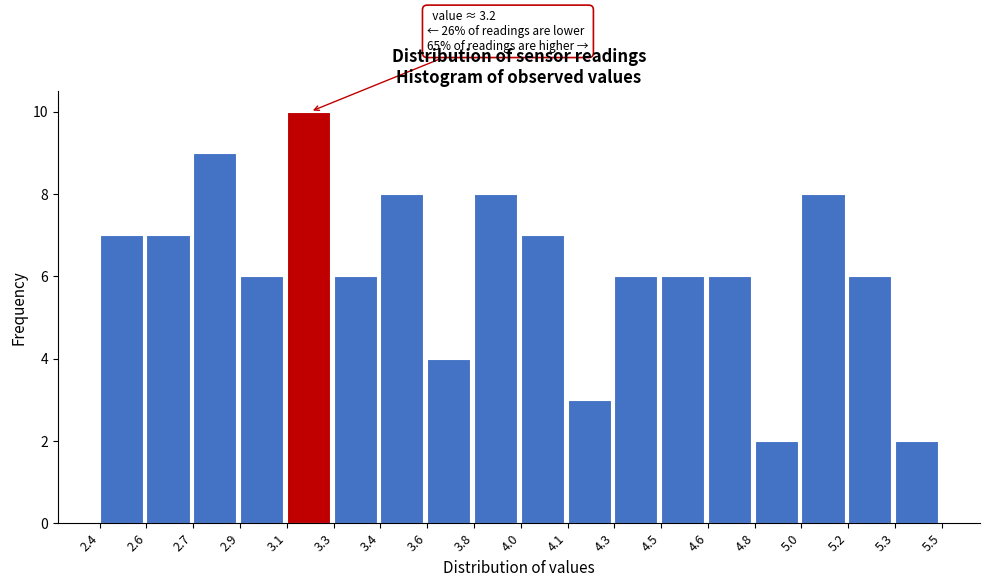

Reading left to right, what are all the values shown in this chart?

2.4=7	2.6=7	2.7=9	2.9=6	3.1=10	3.3=6	3.4=8	3.6=4	3.8=8	4.0=7	4.1=3	4.3=6	4.5=6	4.6=6	4.8=2	5.0=8	5.2=6	5.3=2